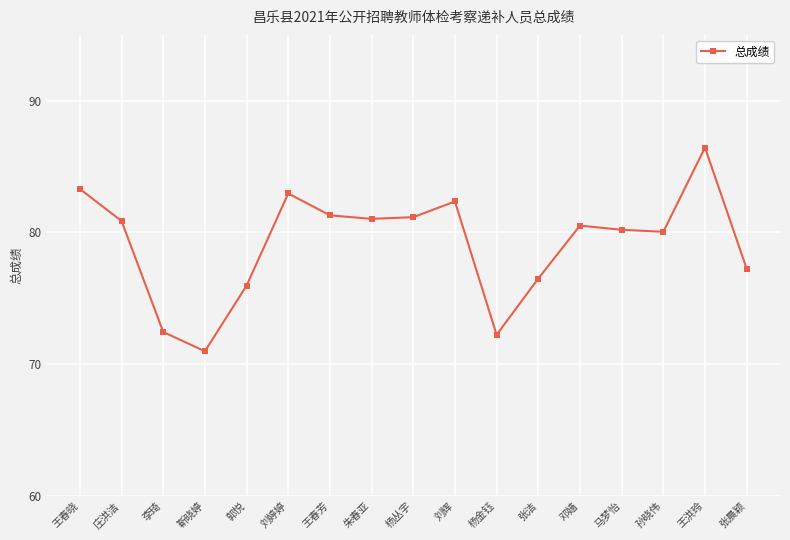

What is the greatest value displayed?

86.4